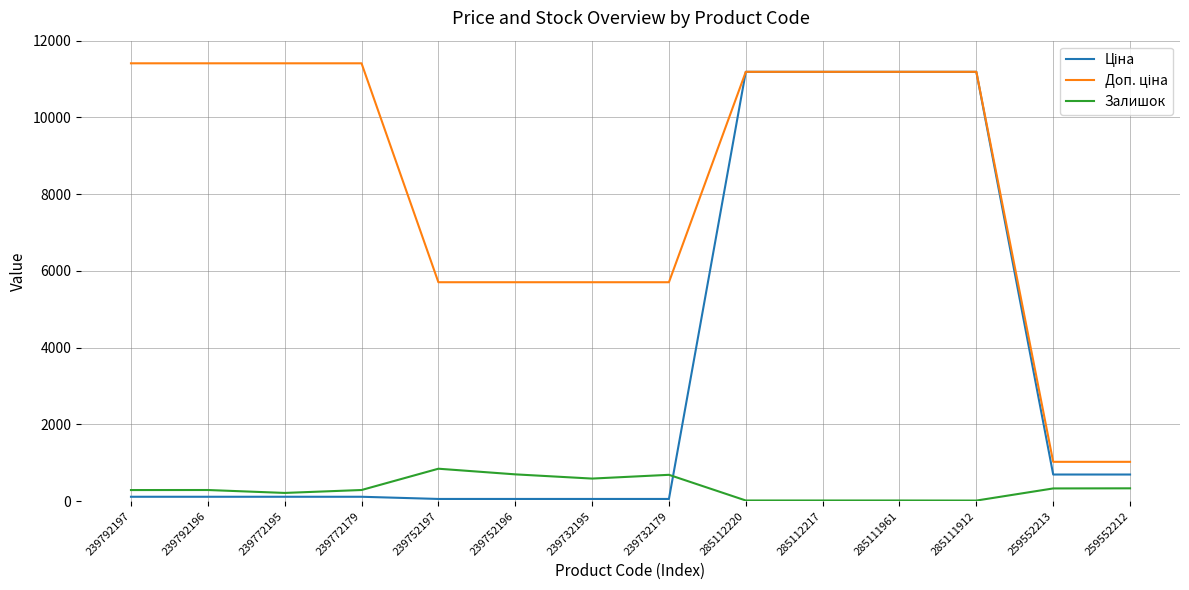

Does the chart have visible grid lines?

Yes